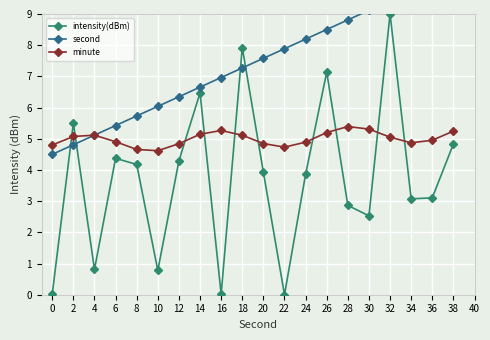

Which series has the widest spread of values?

intensity(dBm)